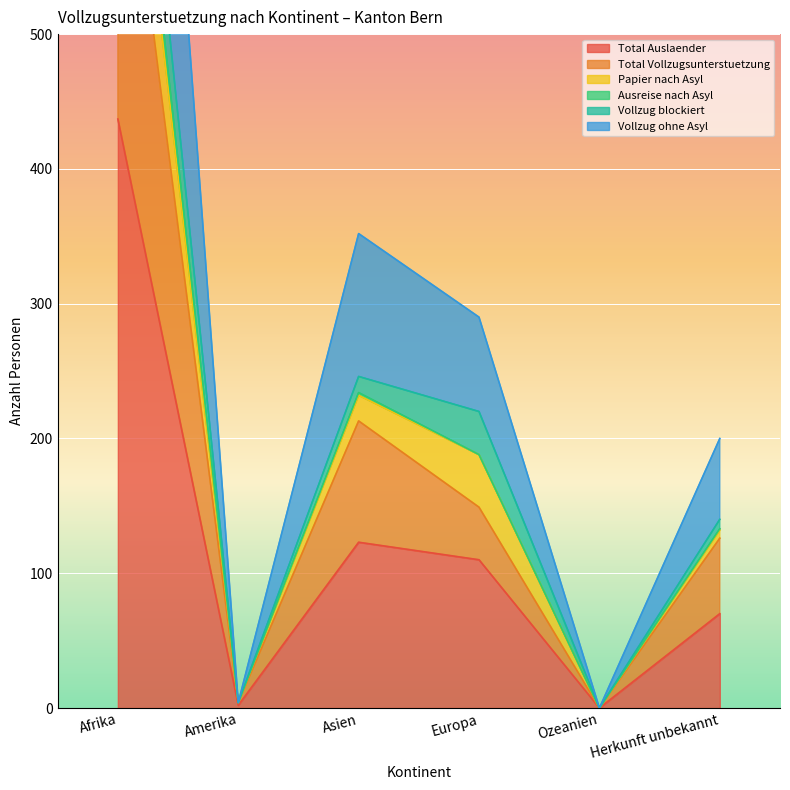

How many data points in Total Auslaender are less than 110?

3